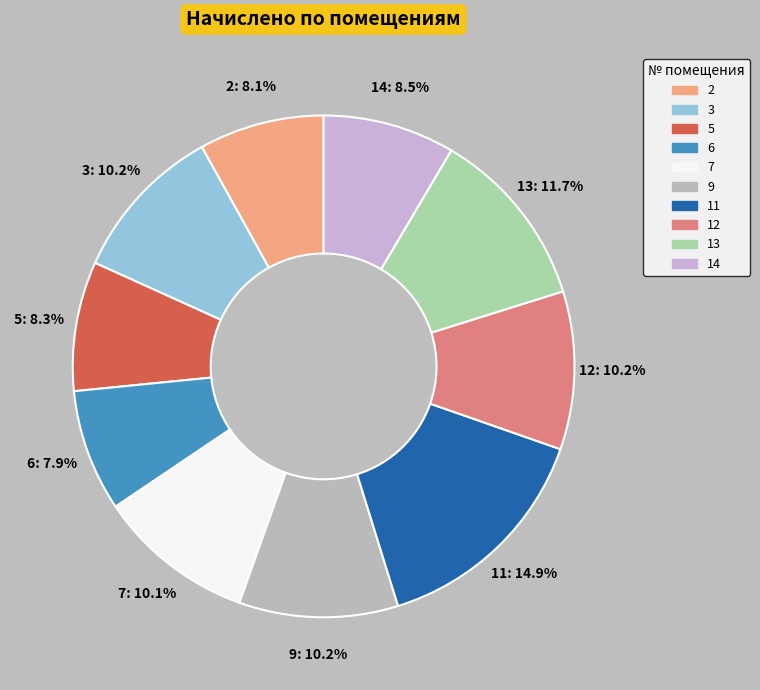

Between 14 and 9, which is larger?

9